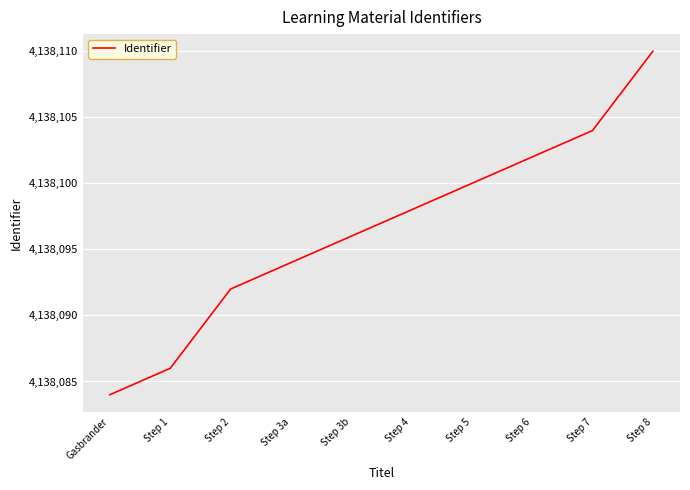

Does the chart have visible grid lines?

Yes